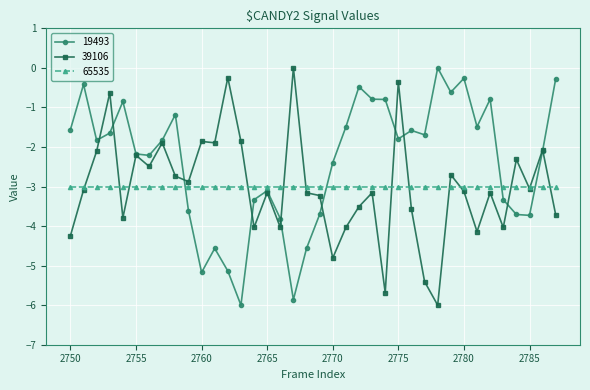

How many values in 19493 are below zero?

37